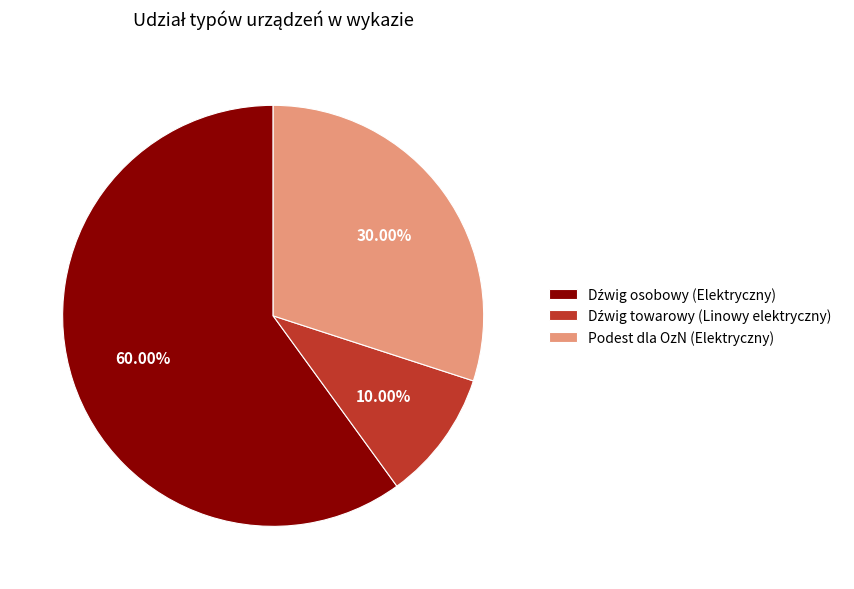

Is there any slice that represents more than half of the pie?

Yes